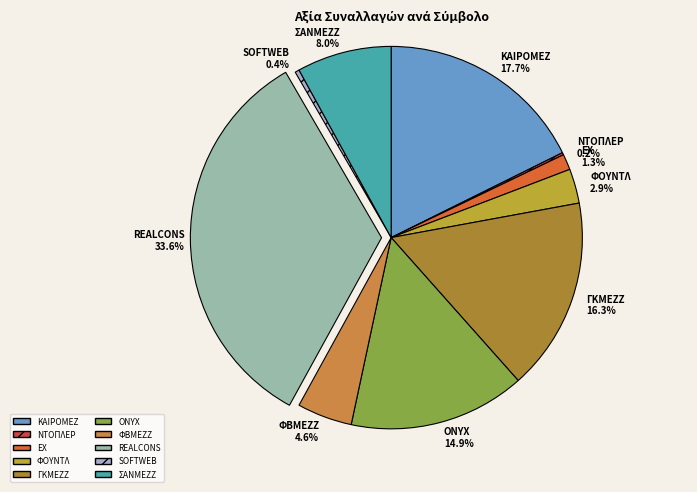

How much of the chart is everything except ONYX?

85.1%